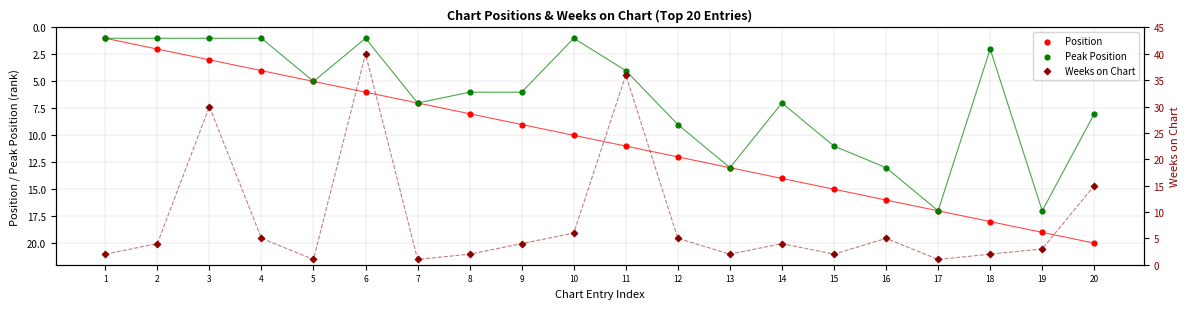

What is the total value across all series at 13?

28